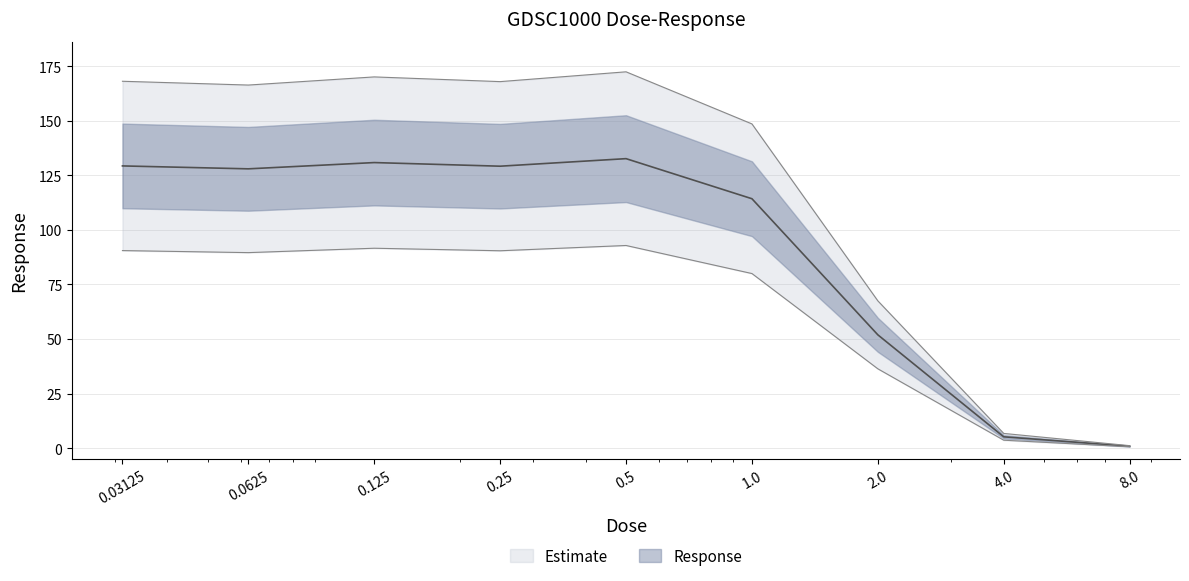

What is the value of the 8th point from the left?

6.7